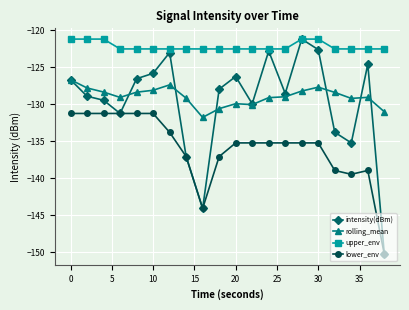

How many values in the rolling_mean series exceed -129?

9